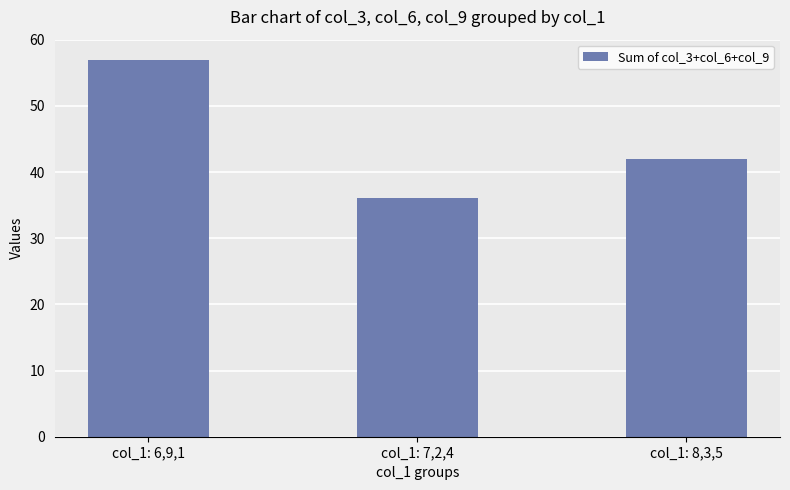

What is the change in value from col_1: 6,9,1 to col_1: 7,2,4?

-21